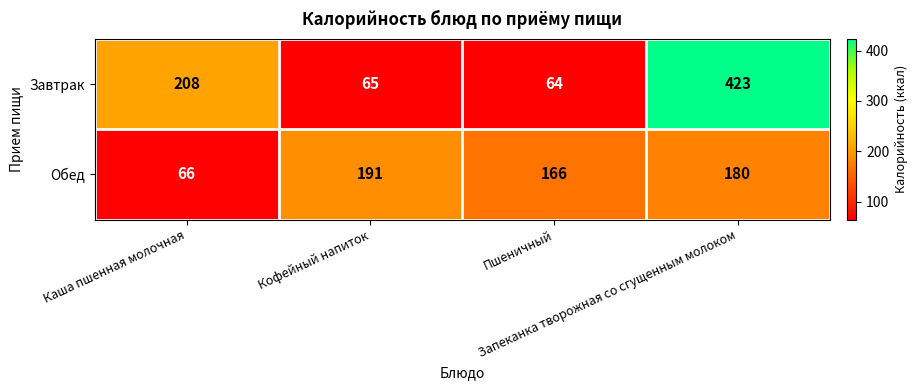

What is the difference between the maximum and second lowest values in the Завтрак series?

358